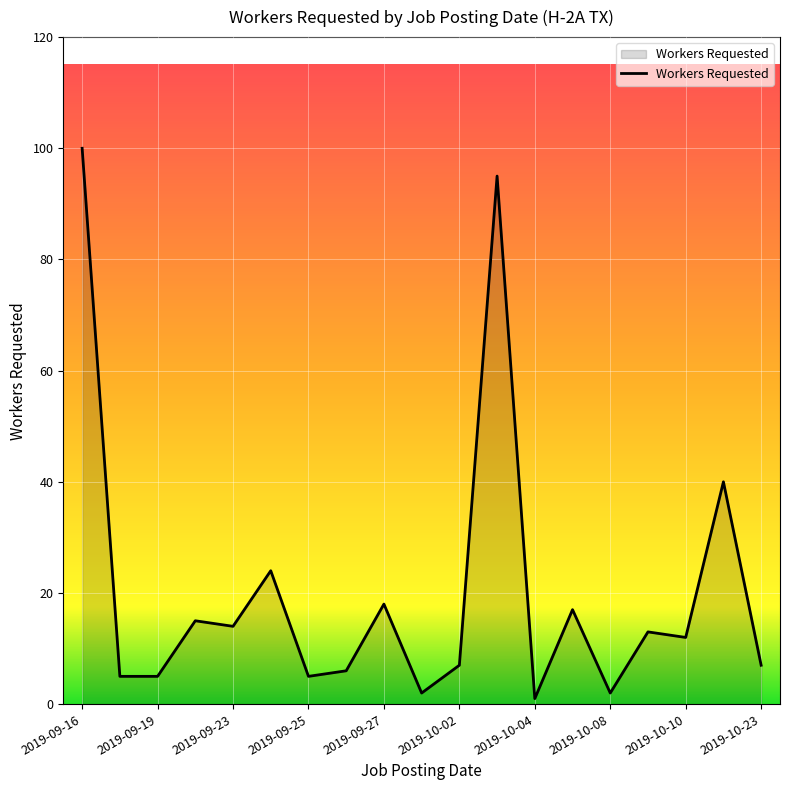

What is the average value?

20